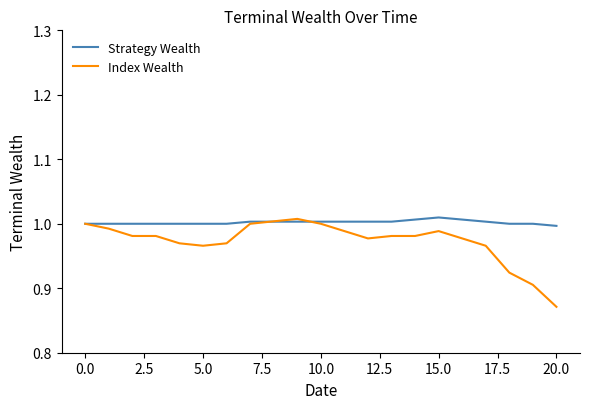

What is the difference between the maximum and second lowest values in the Index Wealth series?

0.1